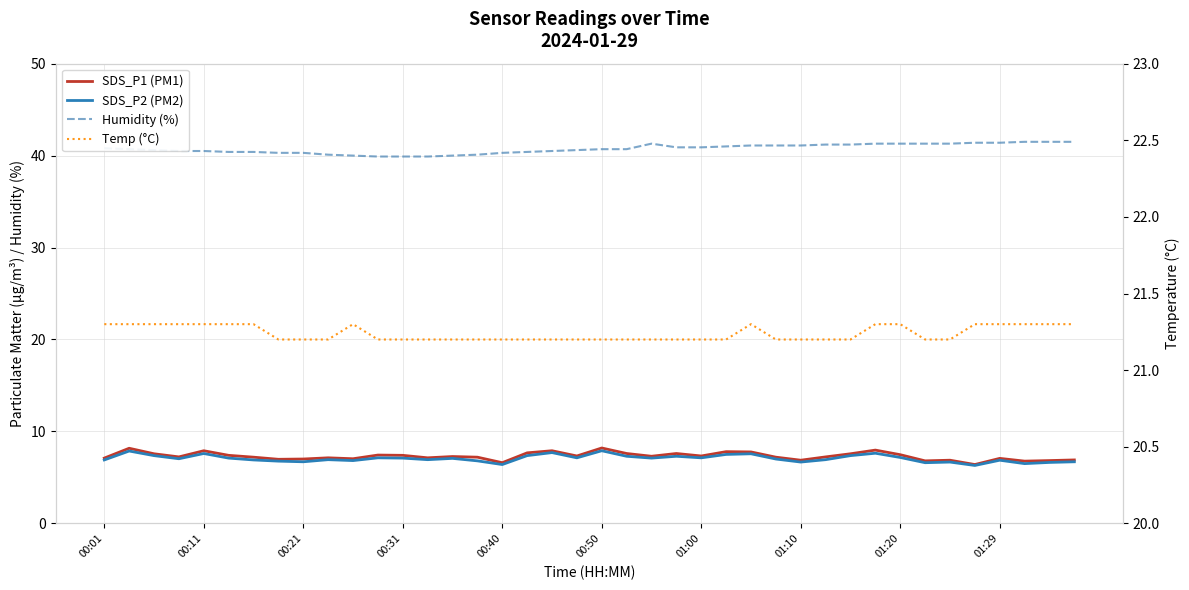

Is this an area chart (filled region under the line)?

No